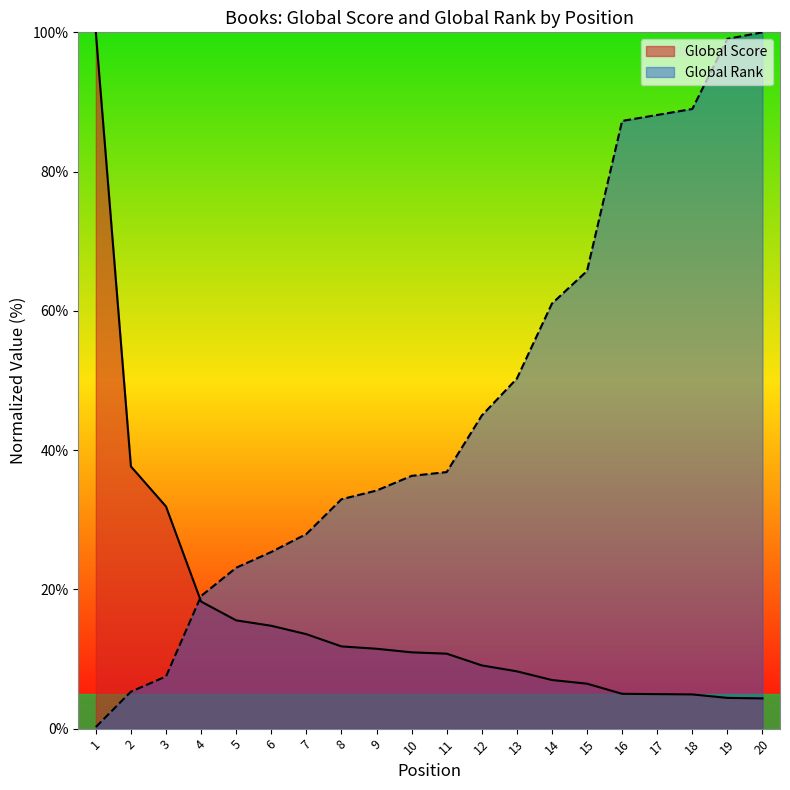

How many data points in Global Rank are above 36?

11